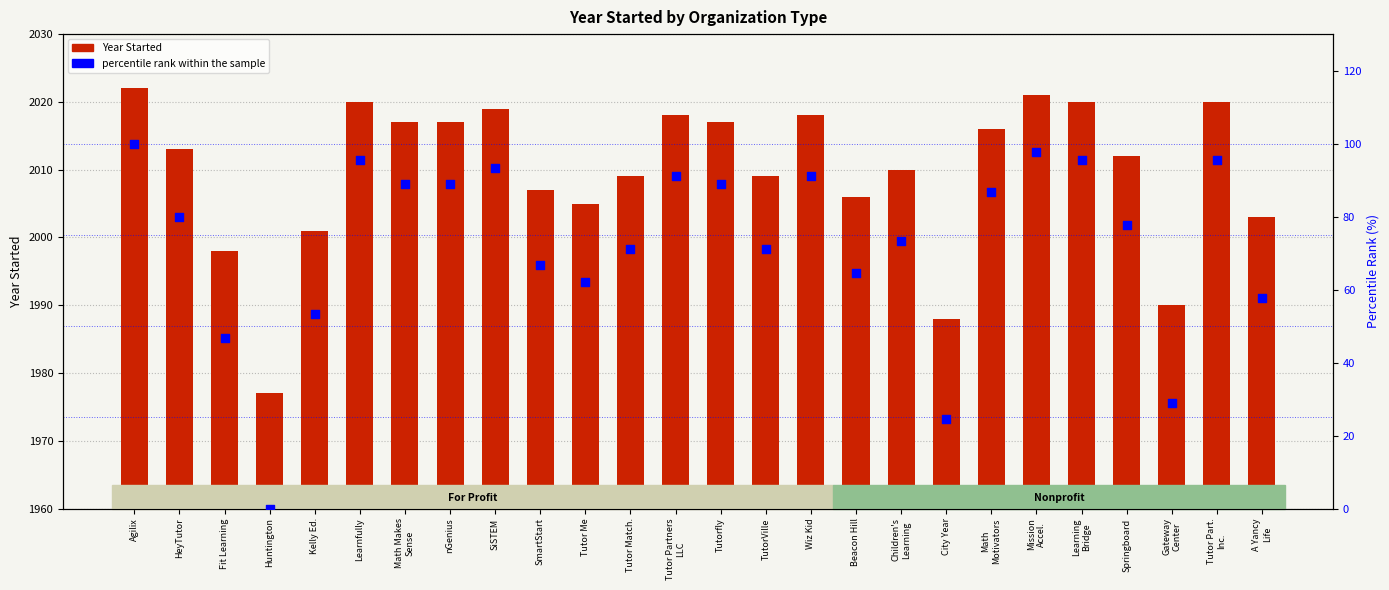

What is the total value across all series at Learnfully?

2115.6